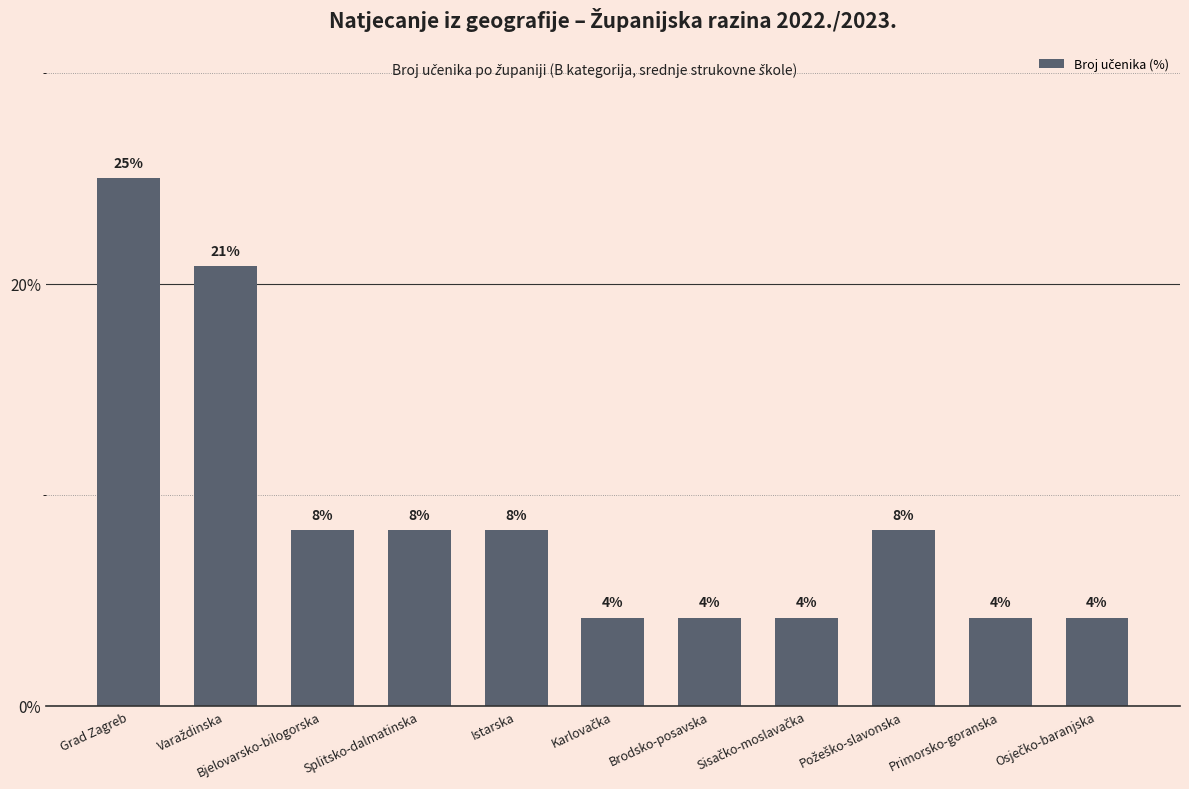

How many bars are there in total?

11